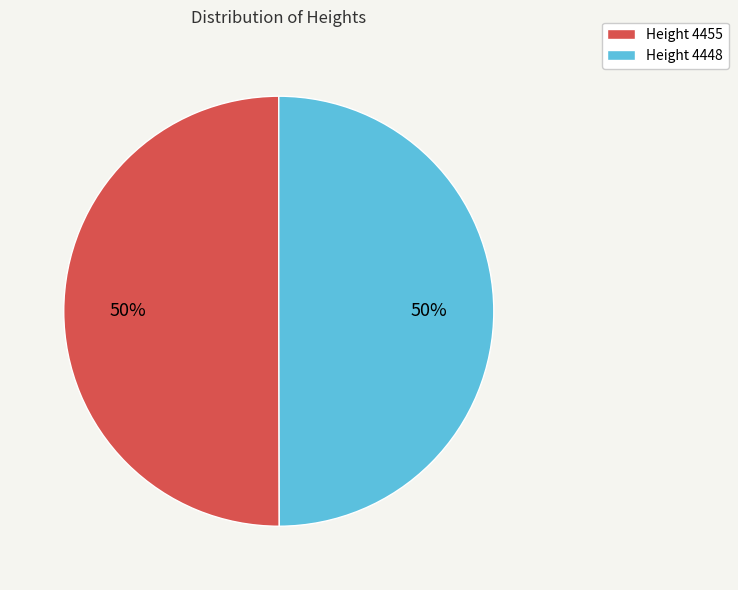

To the nearest percent, what is the combined percentage of Height 4448 and Height 4455?

100%